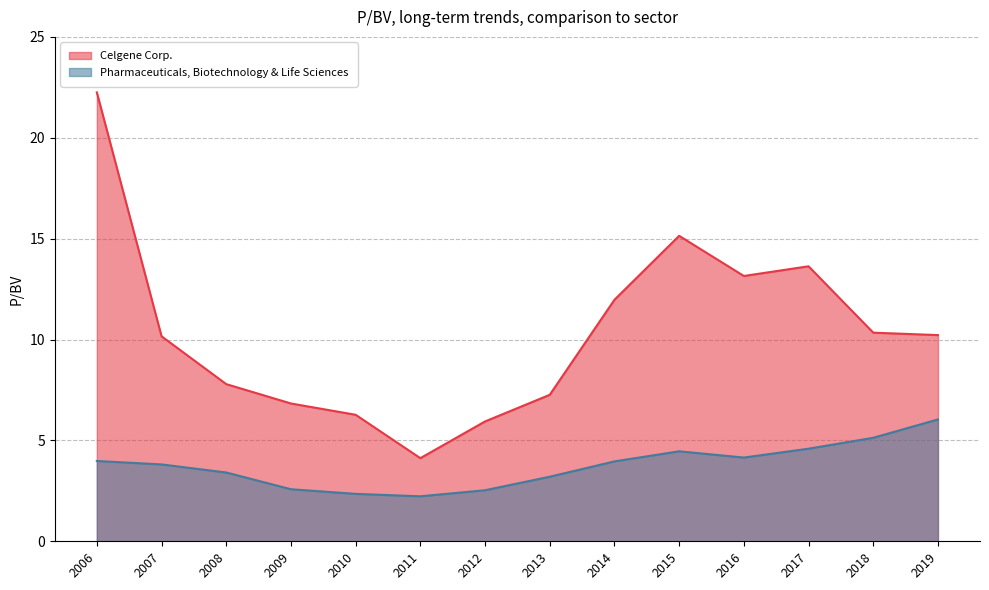

At which category does the chart reach its peak across all series?

2006